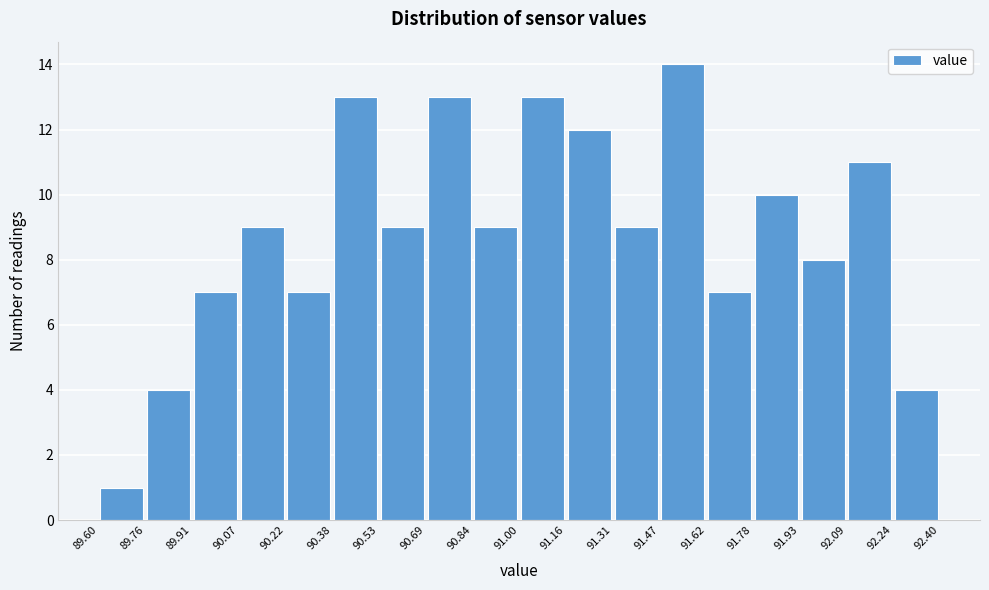

How tall is the bar that spans 92.24 to 92.40 on the x-axis? The values are not printed on the chart, so give them approximately, as read against the axis.

4